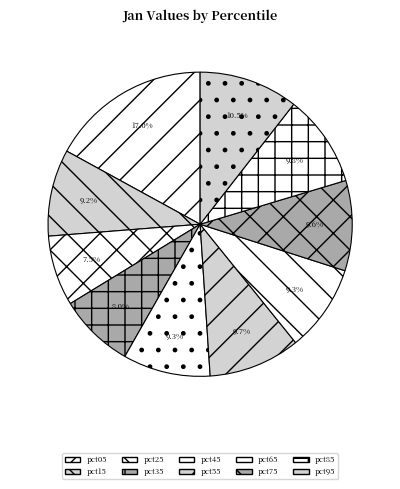

How many slices are in this pie chart?

10